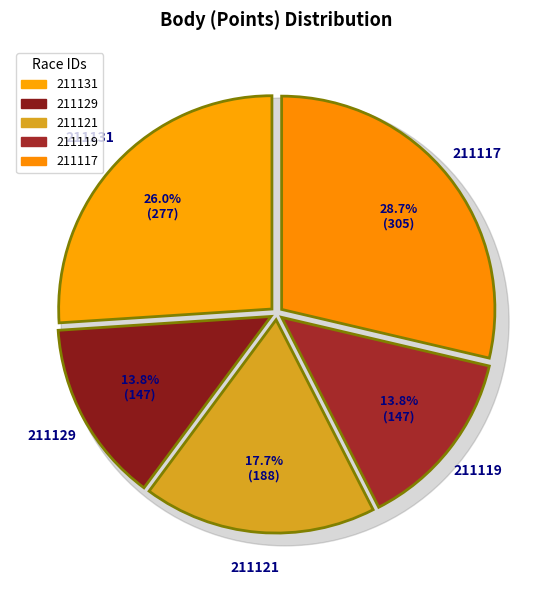

True or false: 211121 accounts for 24% of the total.

False